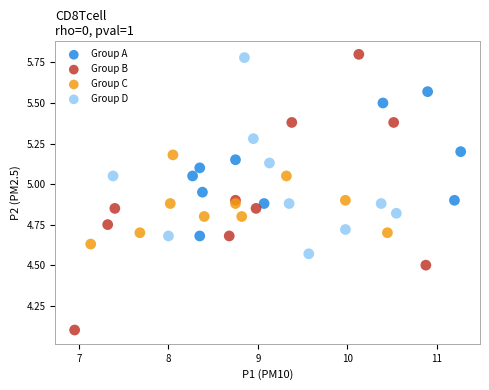

Which series has the largest Y range (max minus min)?

Group B